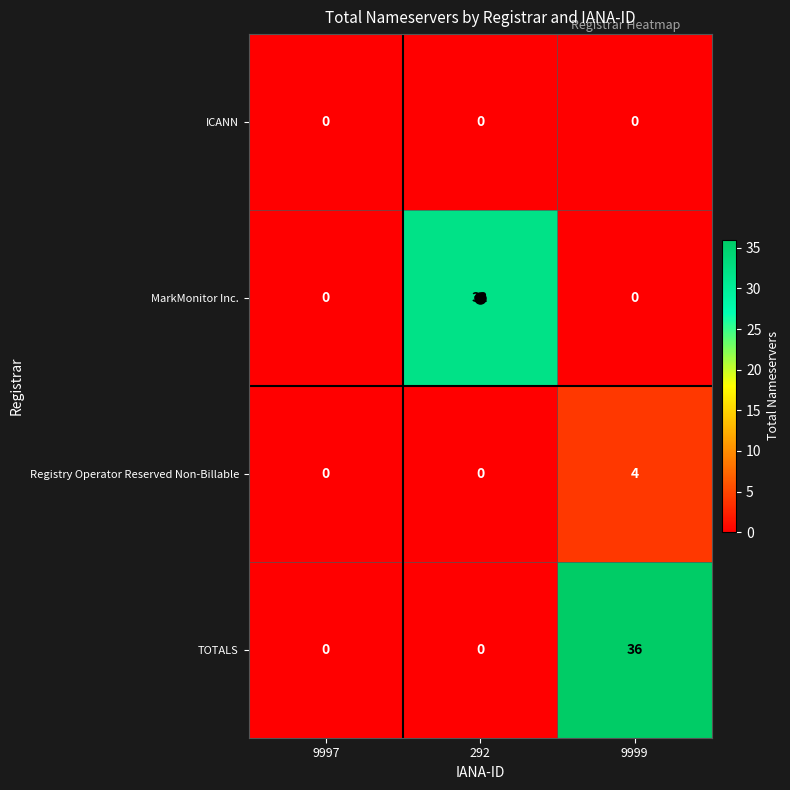

At which category is the sum across all series the highest?

9999